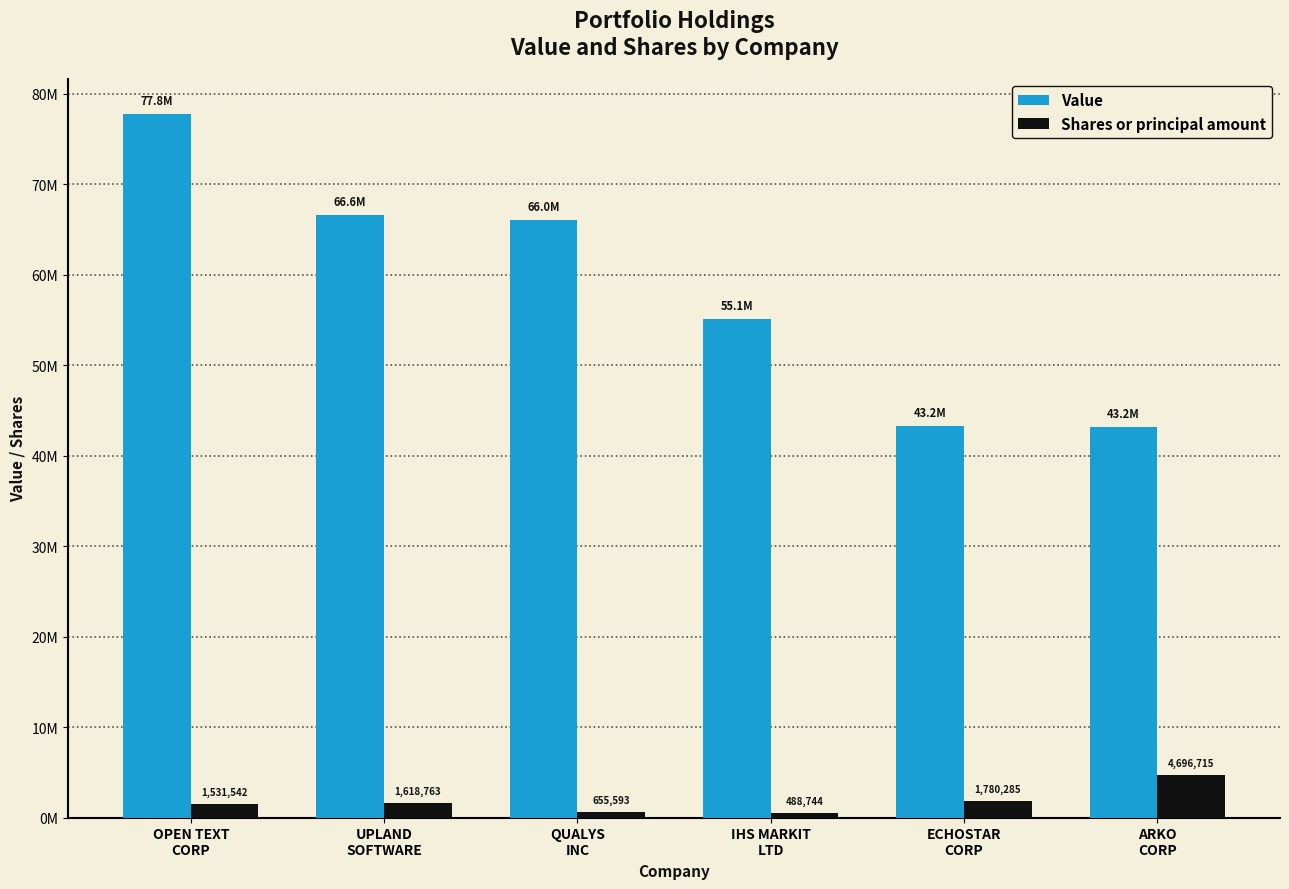

Does the chart contain stacked bars?

No